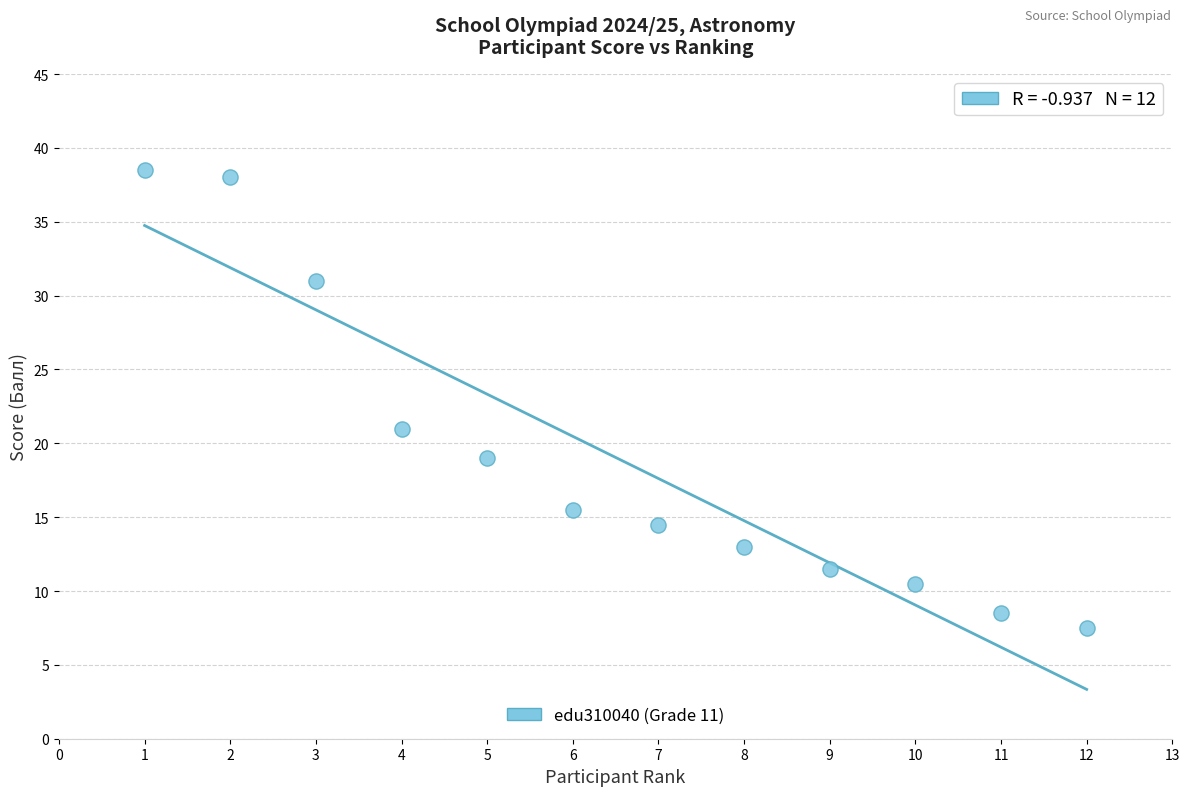

What Y value in the scatter plot is closest to 23?

21.0